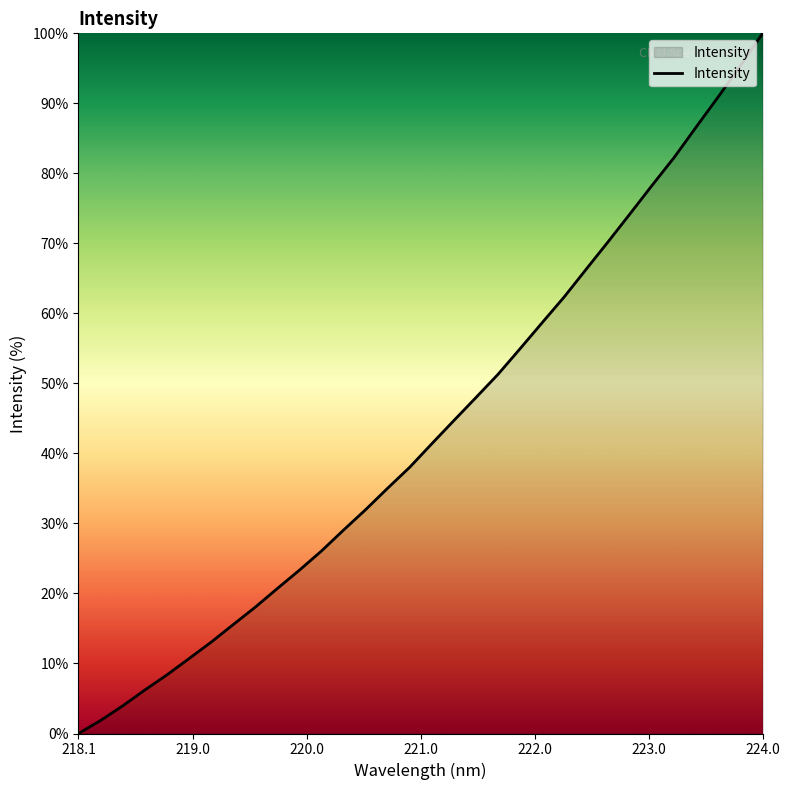

How many values exceed 41?

16